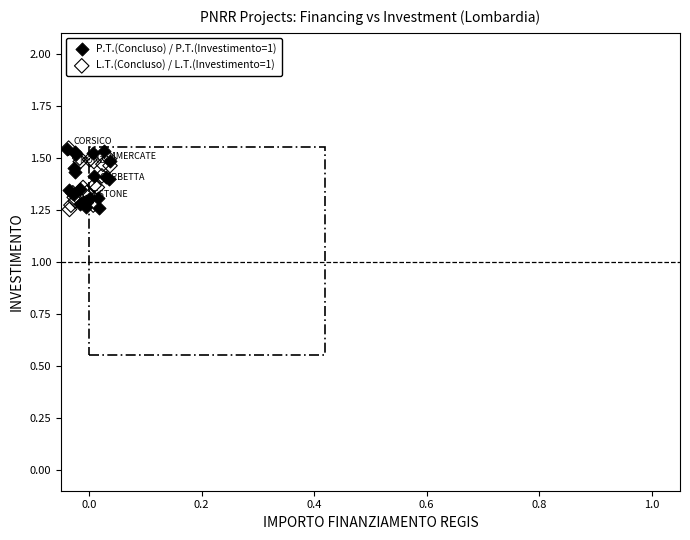

What are all the series names shown in the legend?

P.T.(Concluso) / P.T.(Investimento=1), L.T.(Concluso) / L.T.(Investimento=1)